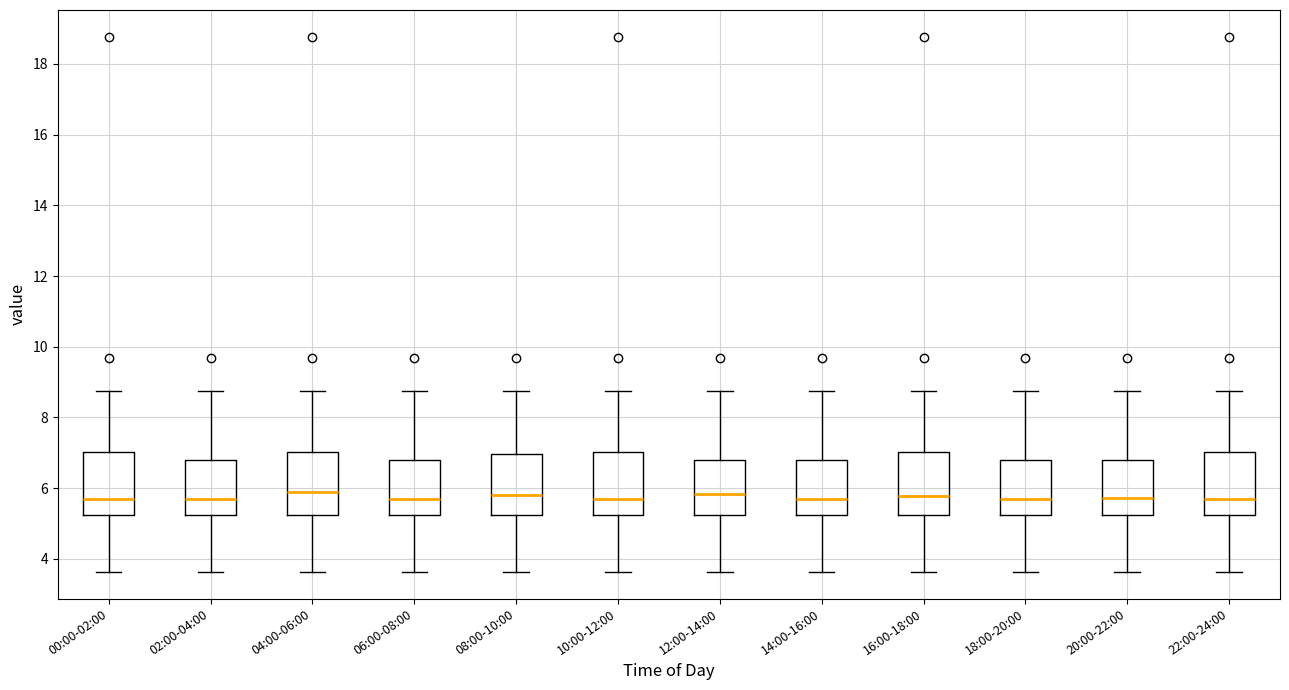

Reading left to right, read every box against the y-axis: the position of its median line, the range the box covers, and the ends of its whiskers. The values are not printed on the chart, so give them approximately, as read against the axis.

00:00-02:00: median 5.6, box 5.2 to 7.0, whiskers 3.6 to 8.8
02:00-04:00: median 5.6, box 5.2 to 6.8, whiskers 3.6 to 8.8
04:00-06:00: median 5.8, box 5.2 to 7.0, whiskers 3.6 to 8.8
06:00-08:00: median 5.6, box 5.2 to 6.8, whiskers 3.6 to 8.8
08:00-10:00: median 5.8, box 5.2 to 7.0, whiskers 3.6 to 8.8
10:00-12:00: median 5.6, box 5.2 to 7.0, whiskers 3.6 to 8.8
12:00-14:00: median 5.8, box 5.2 to 6.8, whiskers 3.6 to 8.8
14:00-16:00: median 5.6, box 5.2 to 6.8, whiskers 3.6 to 8.8
16:00-18:00: median 5.8, box 5.2 to 7.0, whiskers 3.6 to 8.8
18:00-20:00: median 5.6, box 5.2 to 6.8, whiskers 3.6 to 8.8
20:00-22:00: median 5.8, box 5.2 to 6.8, whiskers 3.6 to 8.8
22:00-24:00: median 5.6, box 5.2 to 7.0, whiskers 3.6 to 8.8